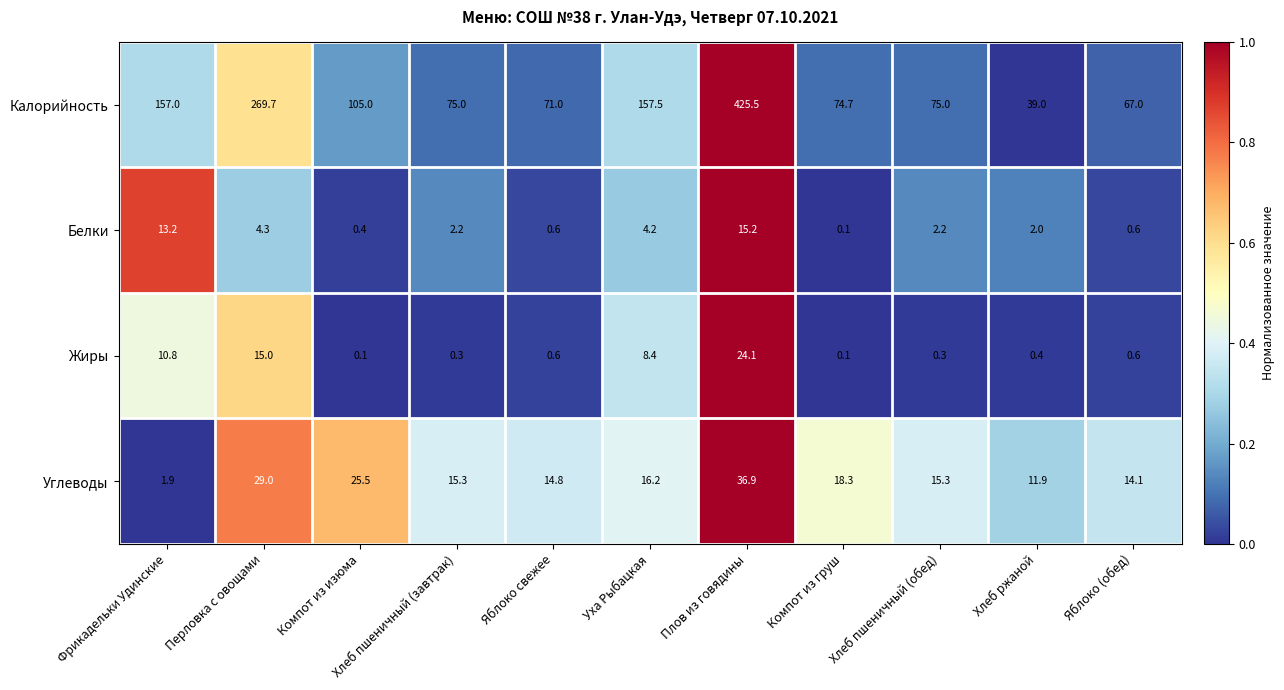

Which series has the largest total across all categories?

Калорийность